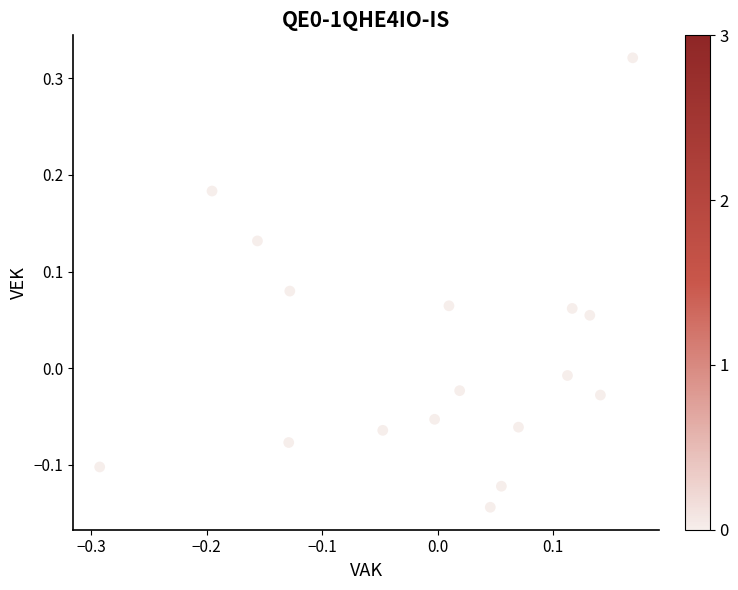

What is the range of X values (max minus min)?

0.5